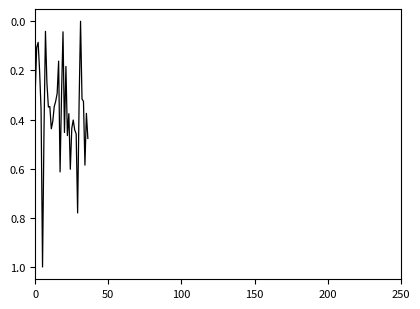

What is the greatest value displayed?

1.0